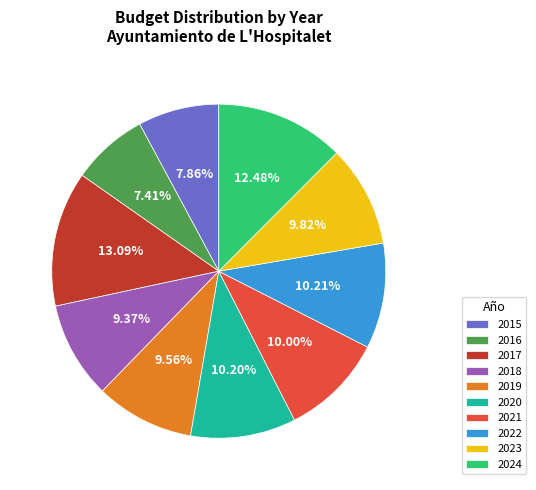

To the nearest percent, what is the difference between the largest and smallest slice percentages?

6%